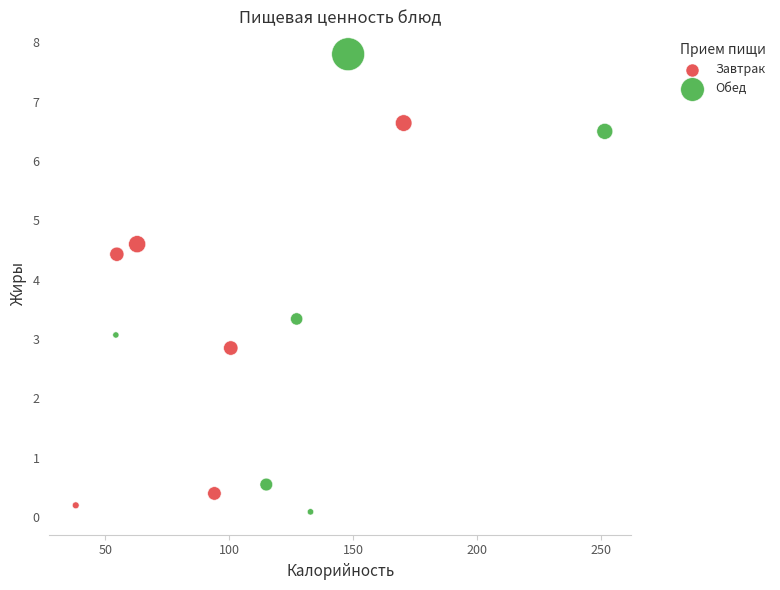

Which series contains the lowest Y value?

Обед